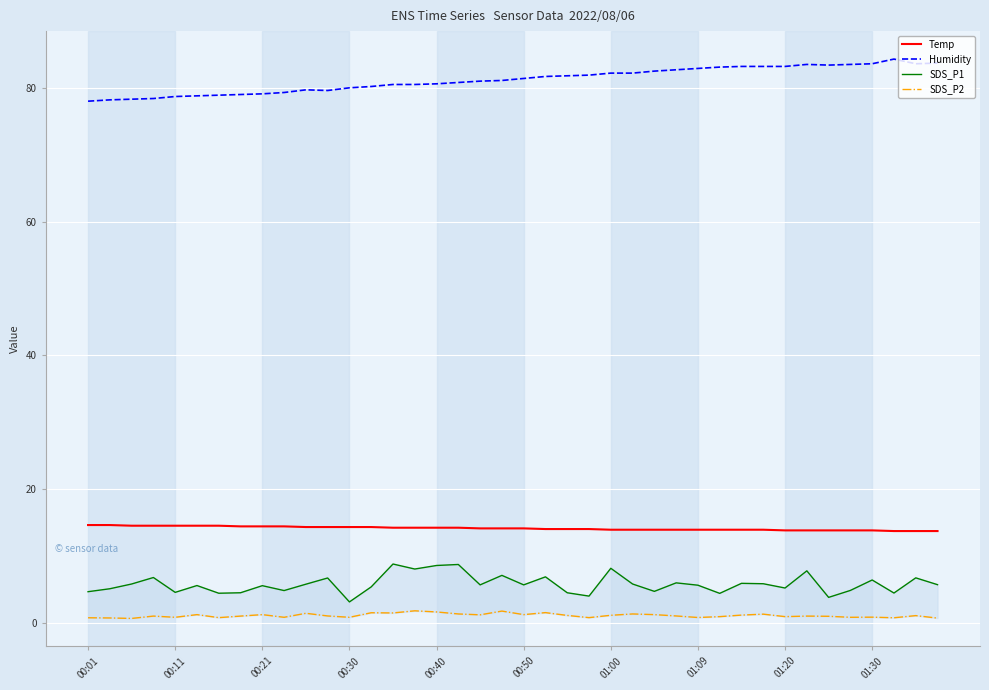

True or false: Humidity and Temp cross at least once.

False